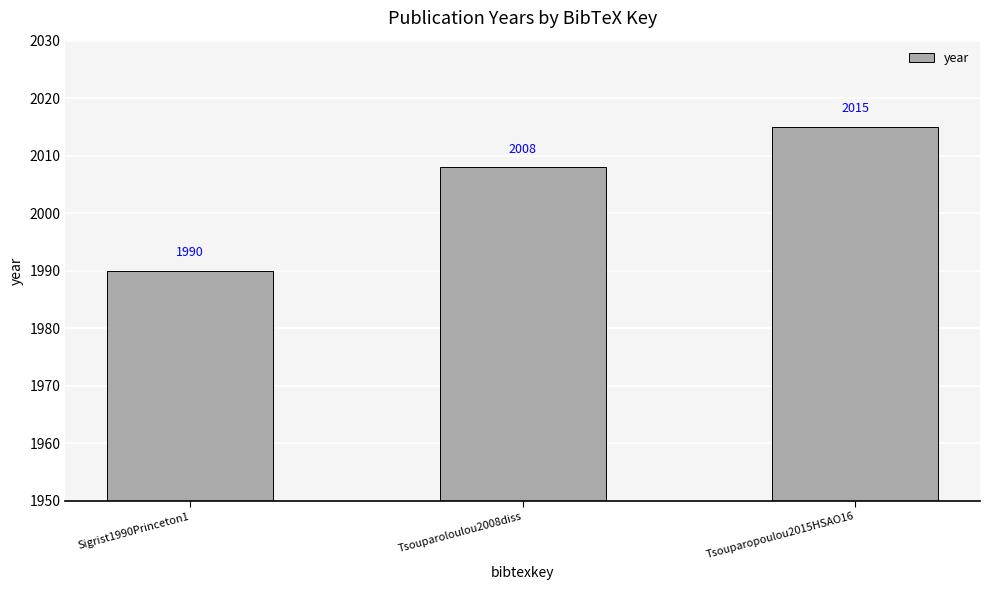

Reading right to left, transcribe all the data shown in this chart.

2015	2008	1990